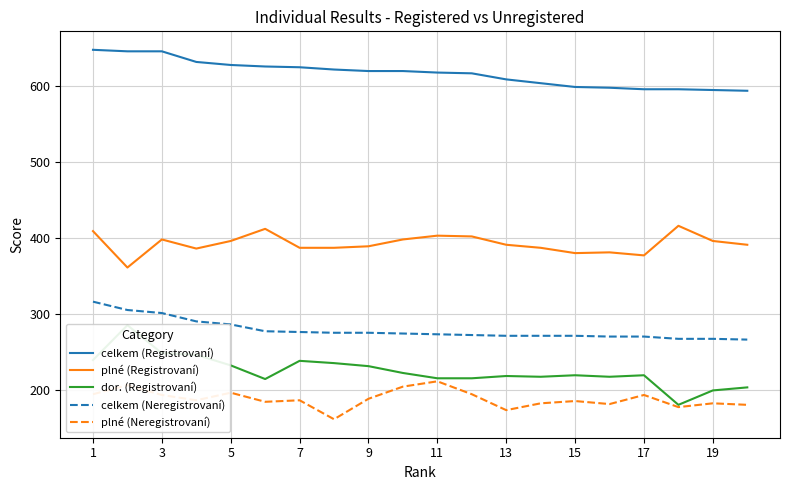

What is the minimum value for celkem (Neregistrovaní)?

266